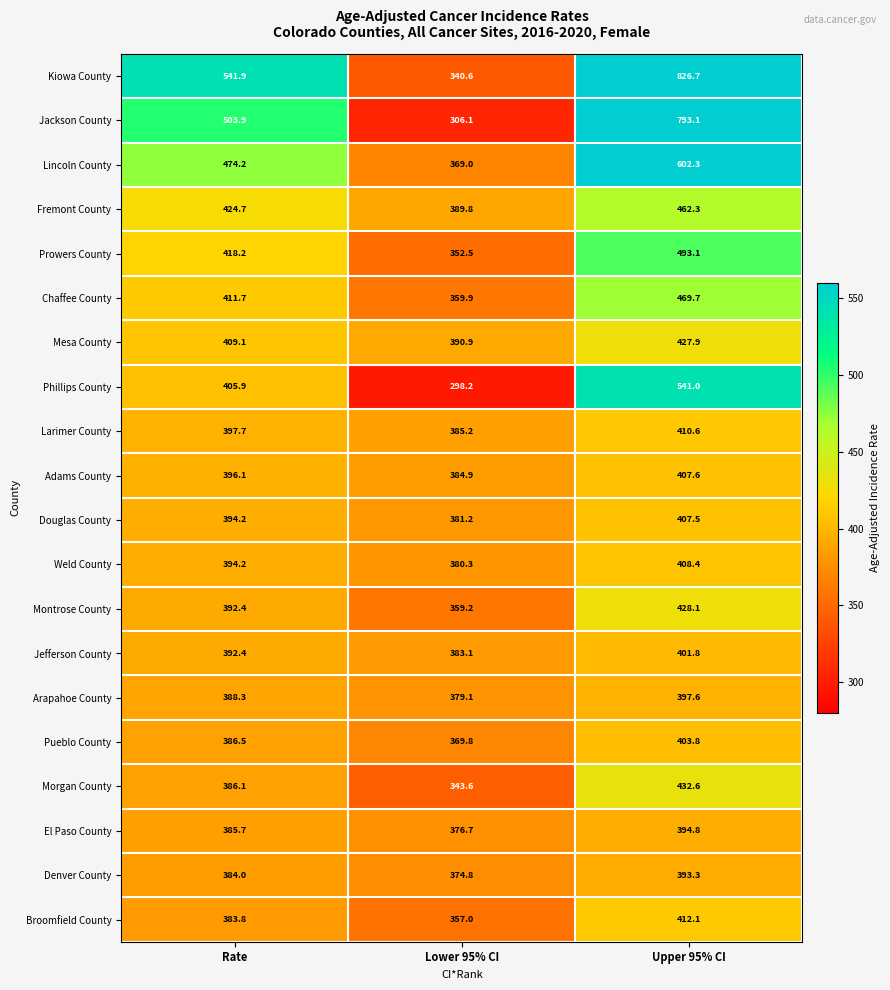

Which series has the largest range (max minus min)?

Jackson County